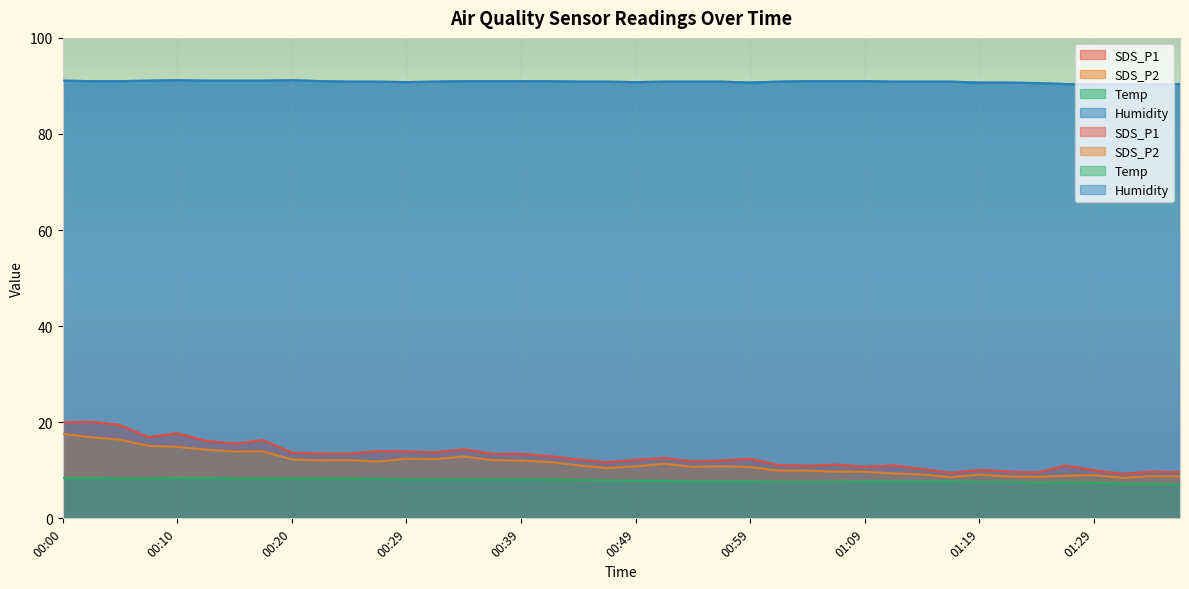

What is the difference between the maximum and minimum values in the Humidity series?

0.9